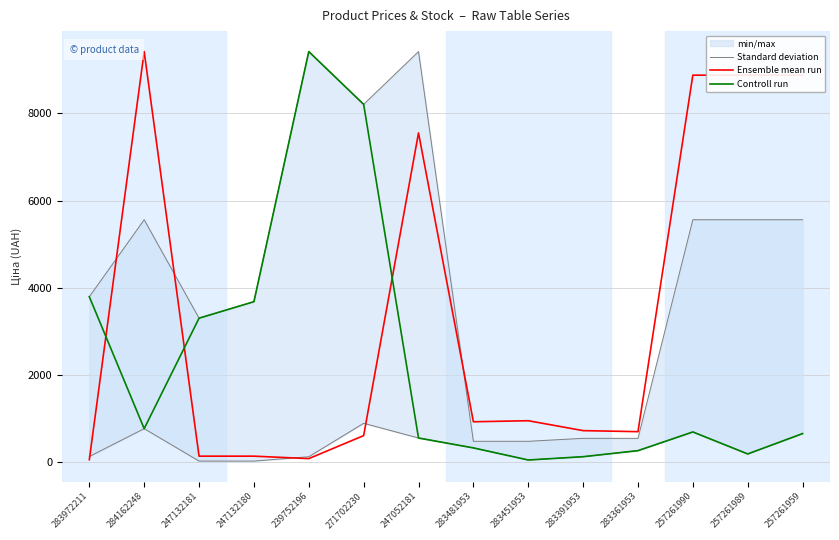

True or false: Controll run and Standard deviation cross at least once.

False